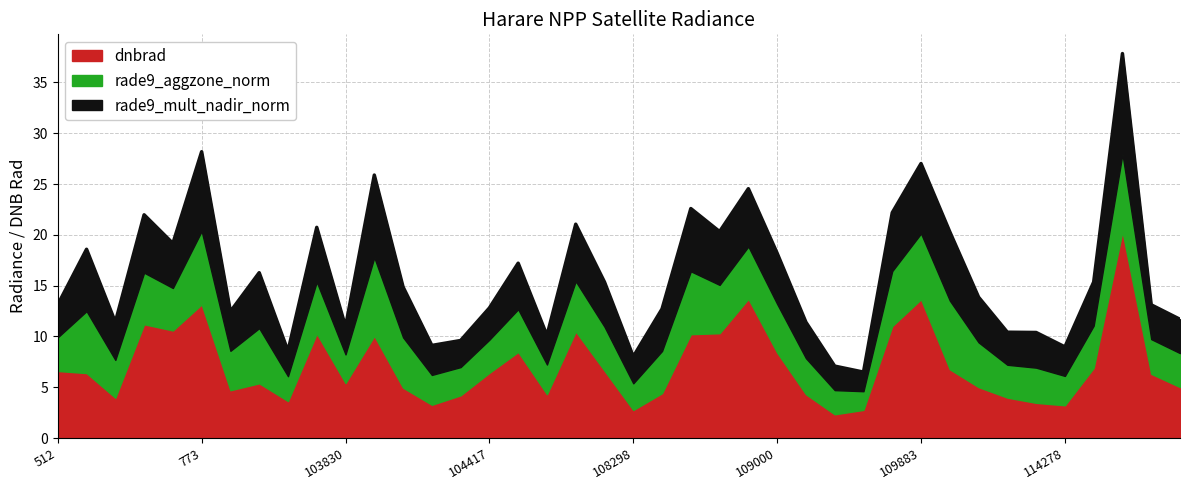

Reading left to right, list all the values displayed in this chart.

dnbrad: 6.6	6.4	4.0	11.2	10.6	13.2	4.7	5.4	3.6	10.3	5.4	10.1	5.0	3.3	4.2	6.4	8.5	4.3	10.5	6.6	2.8	4.4	10.2	10.3	13.7	8.4	4.3	2.3	2.8	11.0	13.7	6.8	5.0	4.0	3.5	3.2	6.9	20.3	6.3	5.0
rade9_aggzone_norm: 3.3	6.1	3.7	5.1	4.2	7.2	3.9	5.4	2.4	5.1	2.8	7.7	5.0	2.9	2.8	3.3	4.2	2.9	4.9	4.3	2.6	4.2	6.2	4.8	5.2	4.8	3.5	2.4	1.8	5.4	6.5	6.8	4.4	3.2	3.5	2.9	4.2	7.6	3.4	3.3
rade9_mult_nadir_norm: 3.2	6.1	3.7	5.7	4.4	7.8	3.9	5.5	2.5	5.4	2.7	8.1	5.0	2.9	2.6	3.1	4.5	2.9	5.6	4.4	2.6	4.1	6.2	5.3	5.7	5.0	3.5	2.4	1.9	5.8	6.9	6.8	4.4	3.2	3.5	2.9	4.3	9.9	3.4	3.3